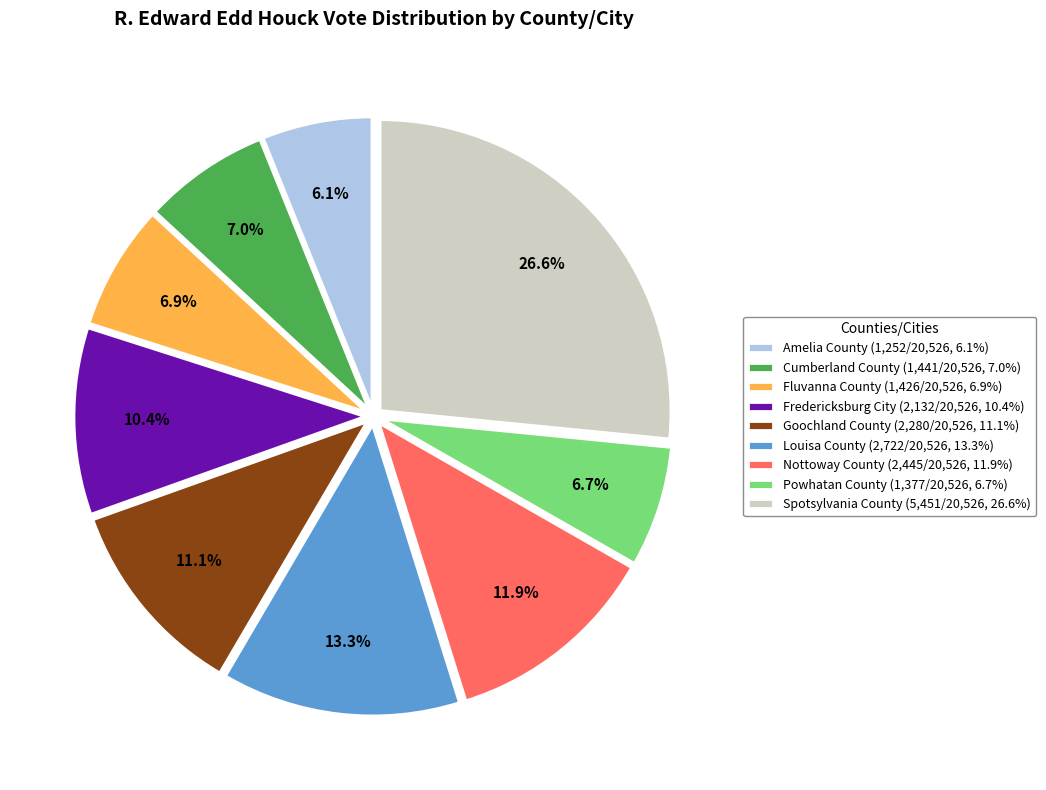

To the nearest percent, what percentage of the pie is Fredericksburg City?

10%